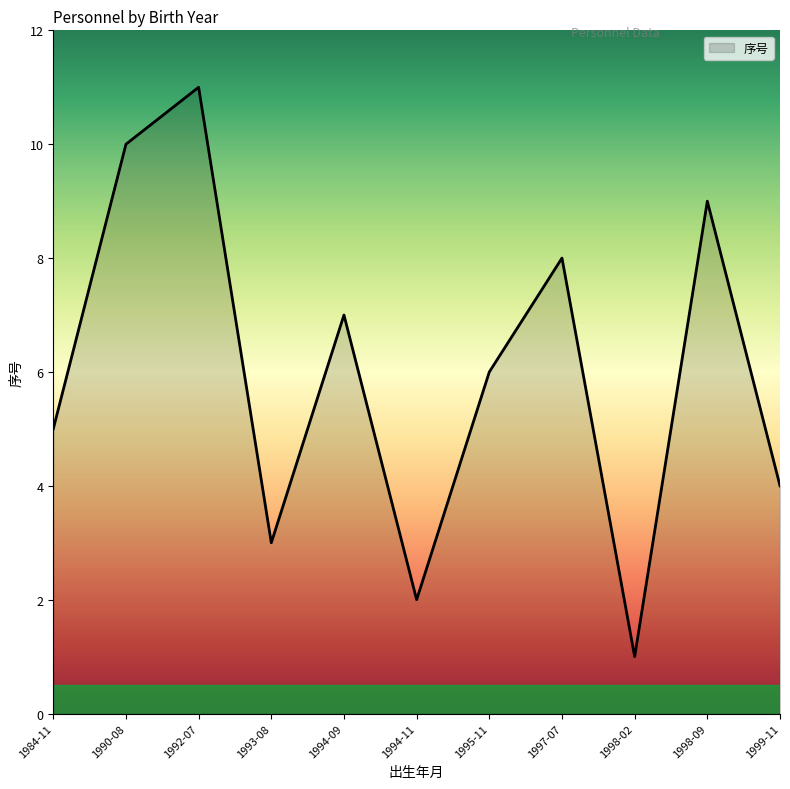

Which has a higher value, 1994-09 or 1998-09?

1998-09